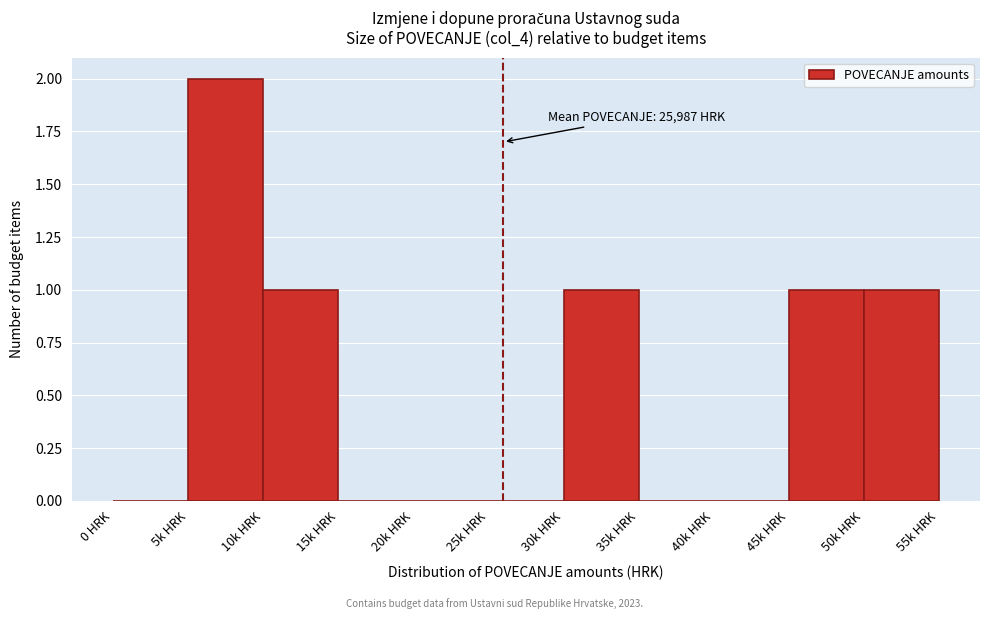

The value at 35k HRK is 0. True or false?

True